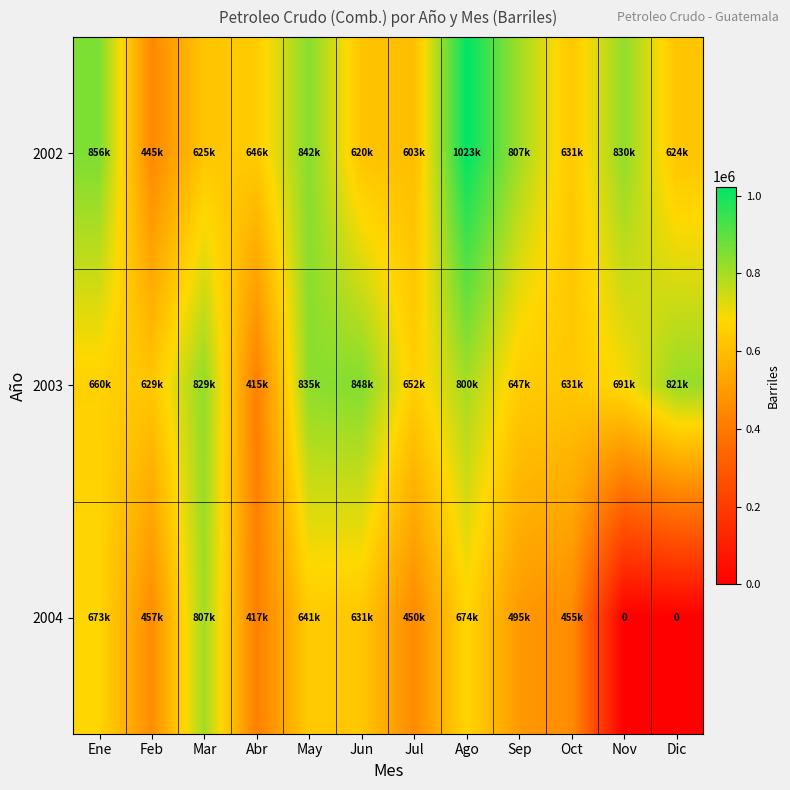

Which series changed the most between Abr and Dic?

2004